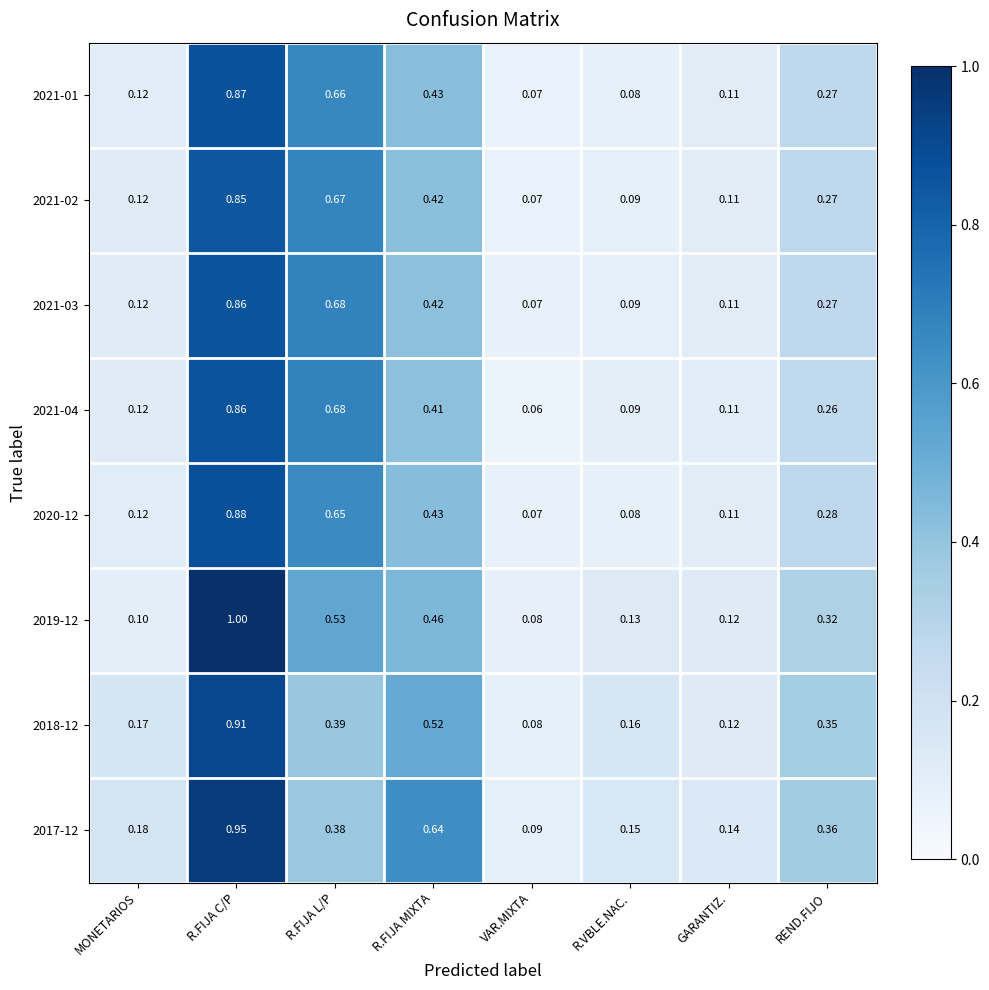

Between R.FIJA C/P and R.FIJA L/P, which series saw the biggest shift?

2017-12